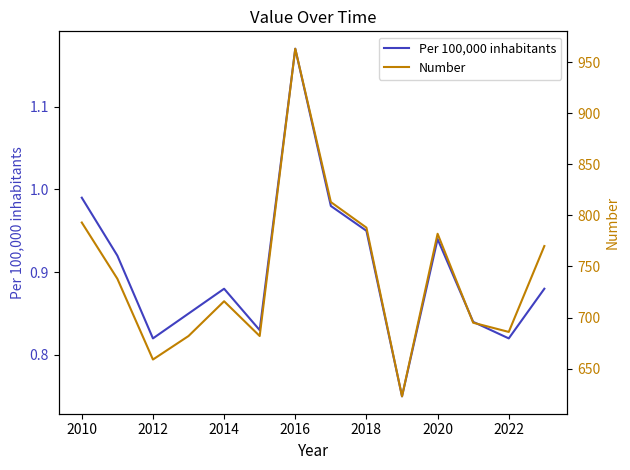

Which category has the highest value in the Per 100,000 inhabitants series?

2016